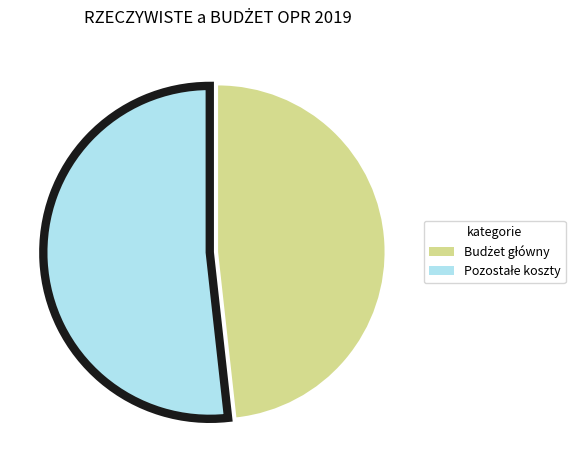

Is there a majority slice in this chart?

Yes